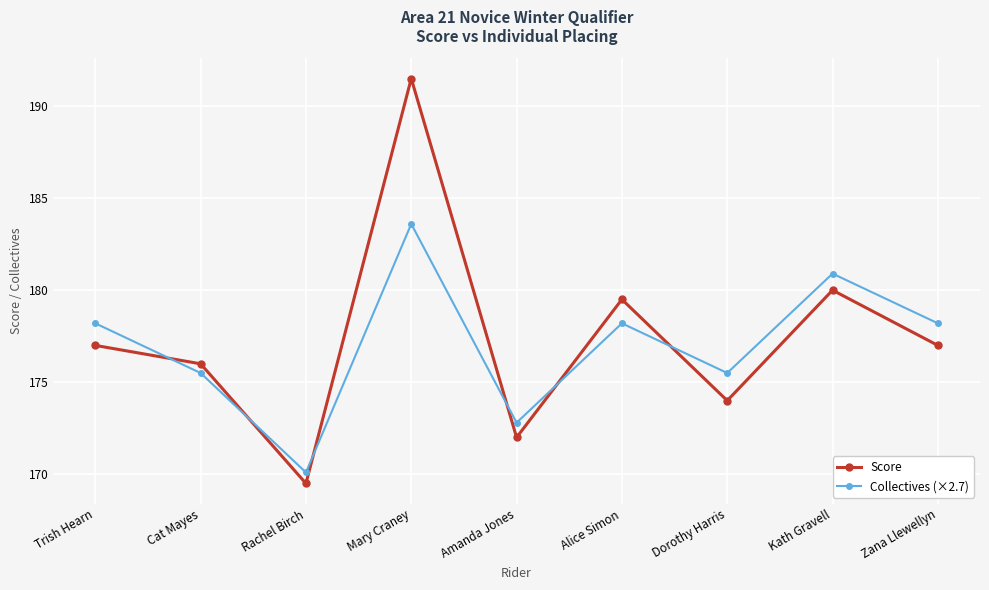

What is the sum of the Score values at Dorothy Harris and Rachel Birch?

343.5